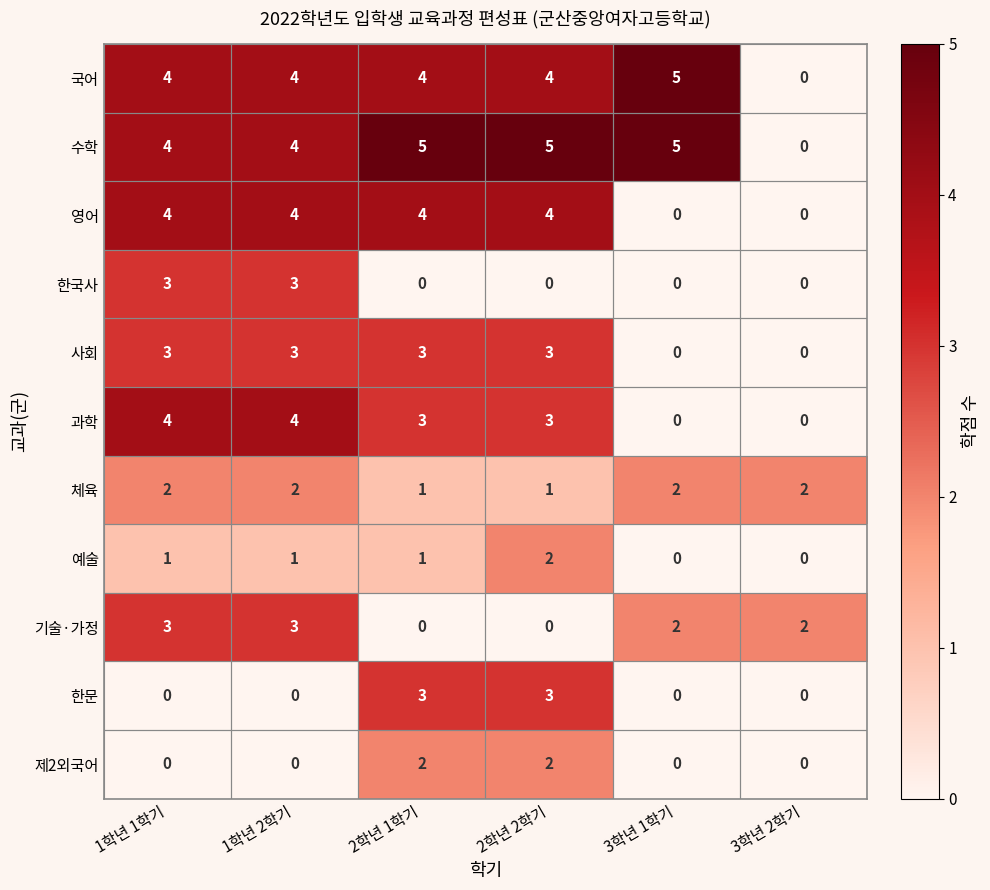

Which series changed the most between 2학년 1학기 and 3학년 1학기?

영어